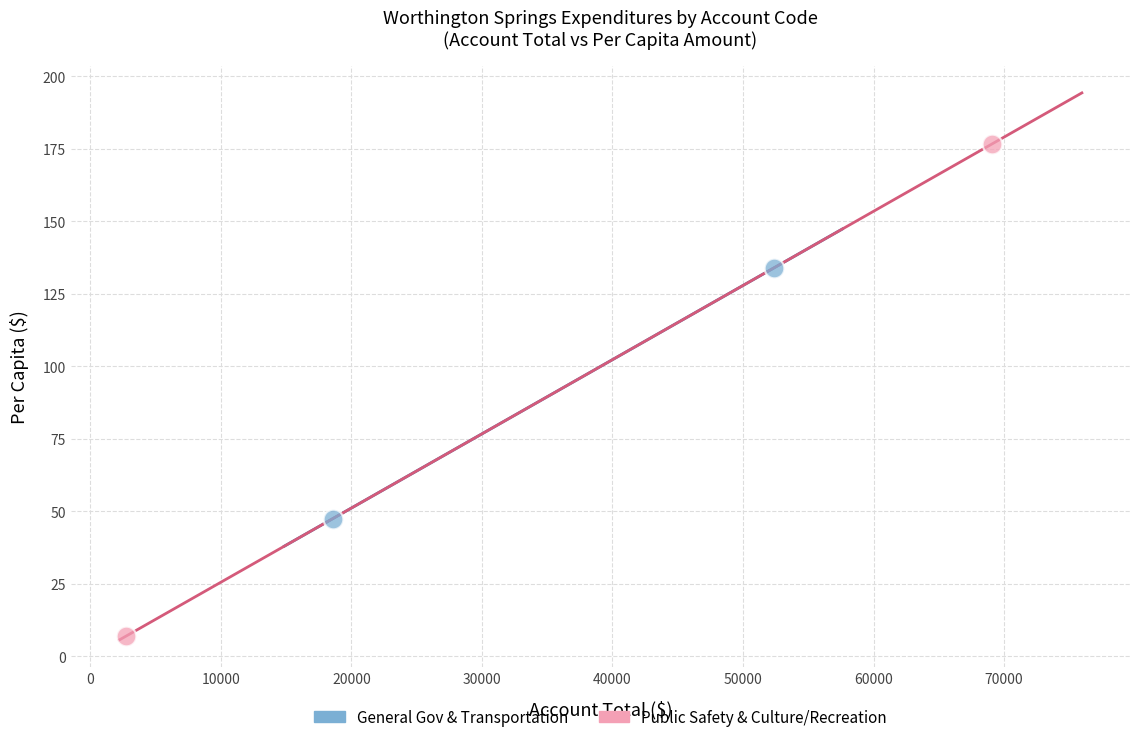

Which series contains the lowest Y value?

Public Safety & Culture/Recreation